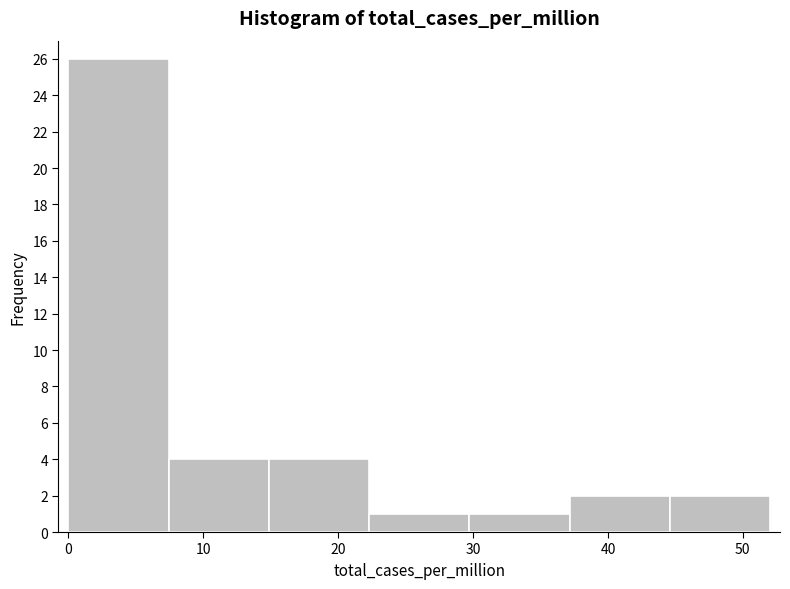

What is the height of the bar covering 7 to 15 on the x-axis? Neither the bar edges nor the heights are printed on the chart, so give them approximately, as read against the axes.

4